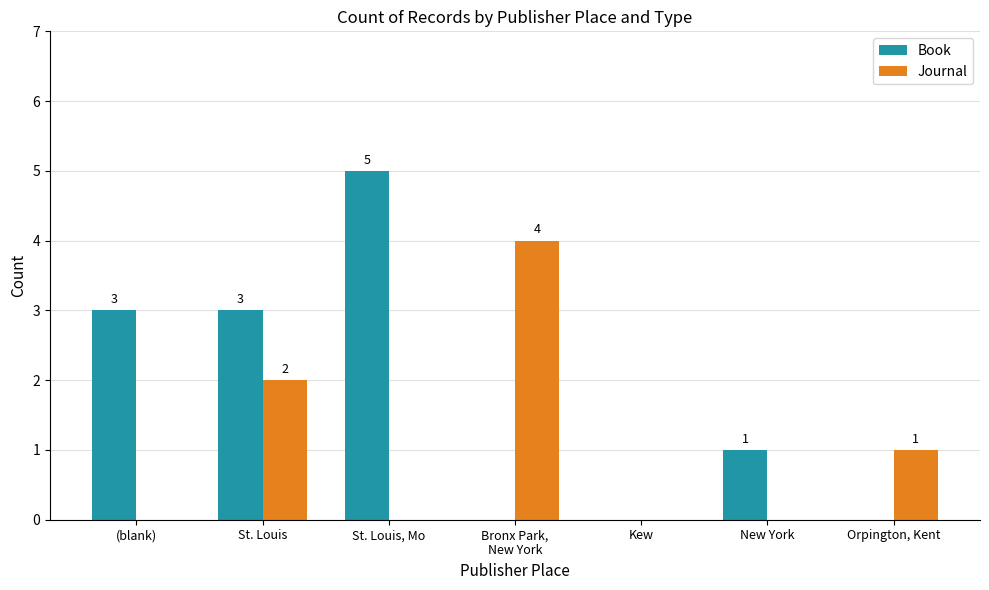

How many Book values are between 0 and 3?

6